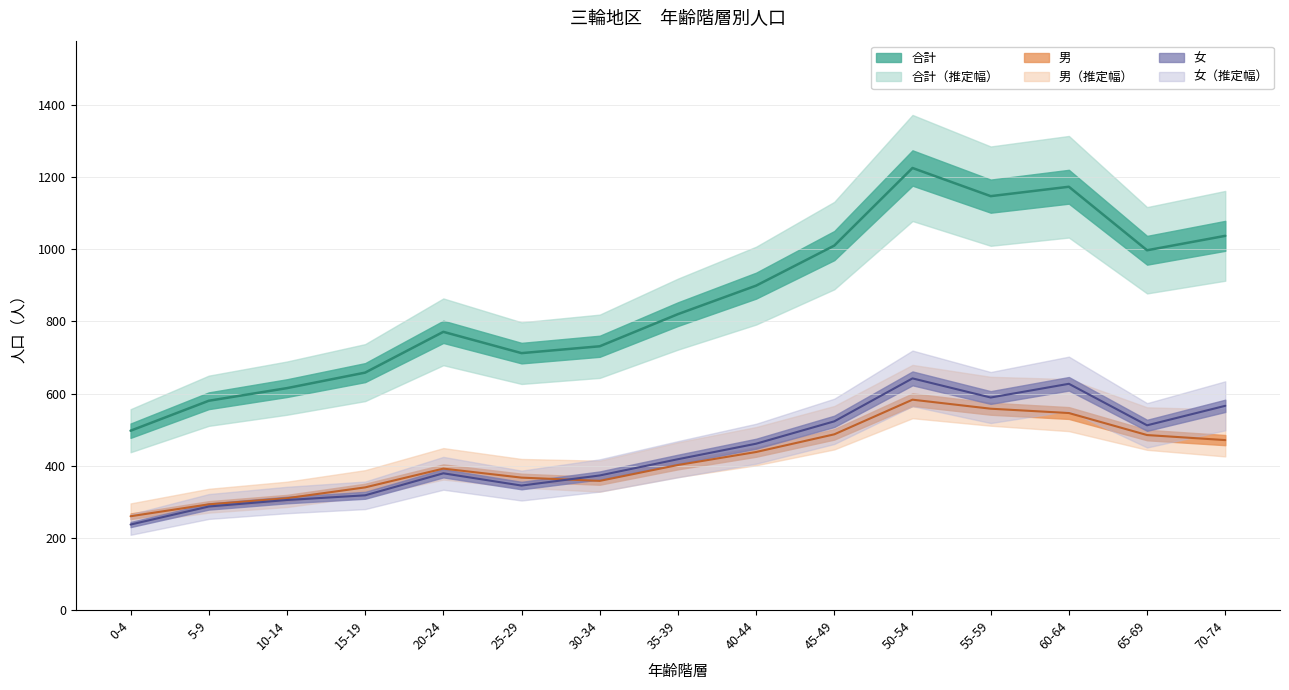

Where is 女_upper nearest to the value 439?

35-39